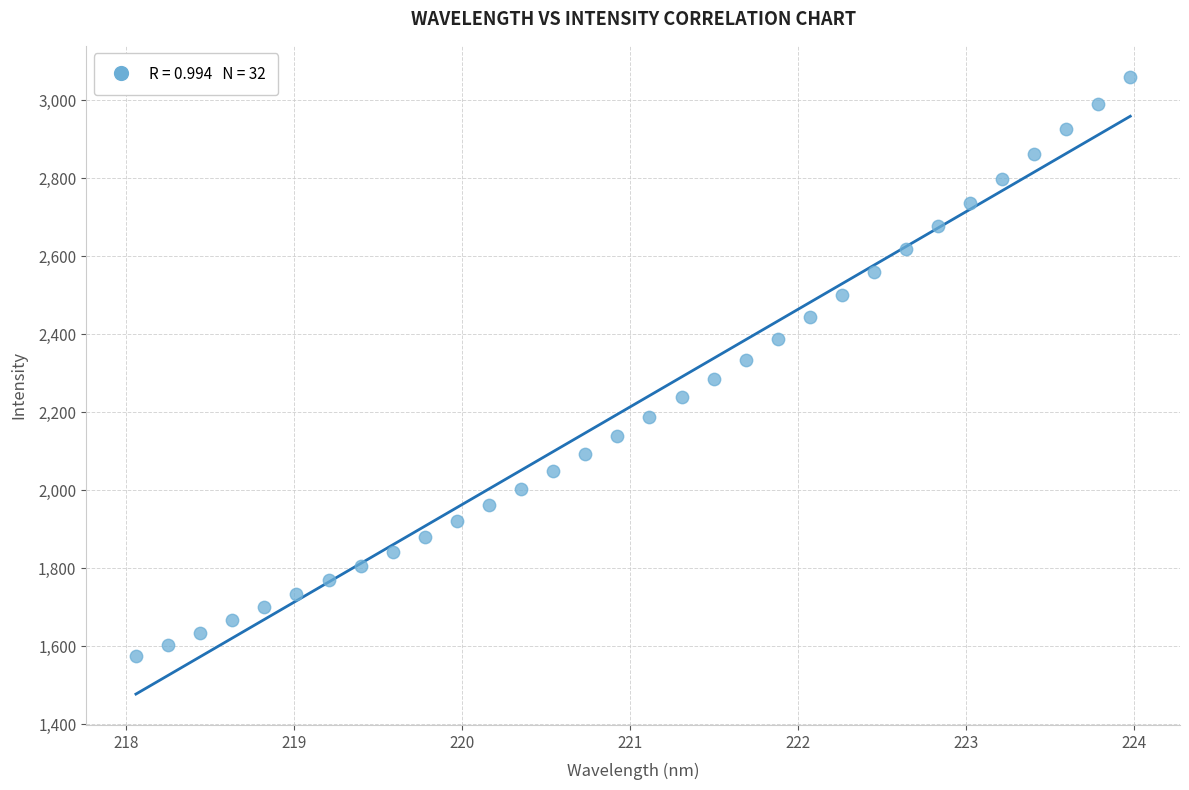

What is the range of X values (max minus min)?

5.9